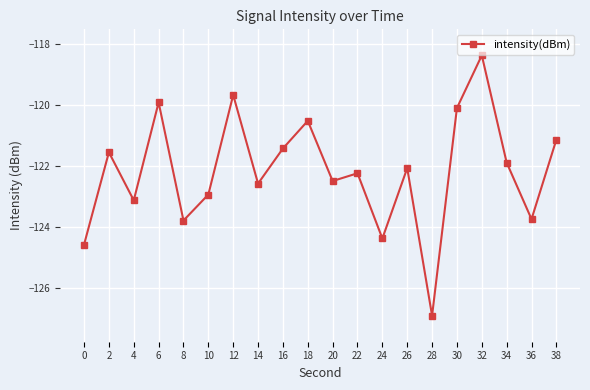

Reading left to right, what are all the values shown in this chart?

0=-124.6	2=-121.6	4=-123.1	6=-119.9	8=-123.8	10=-122.9	12=-119.7	14=-122.6	16=-121.4	18=-120.5	20=-122.5	22=-122.2	24=-124.4	26=-122.1	28=-126.9	30=-120.1	32=-118.4	34=-121.9	36=-123.8	38=-121.1